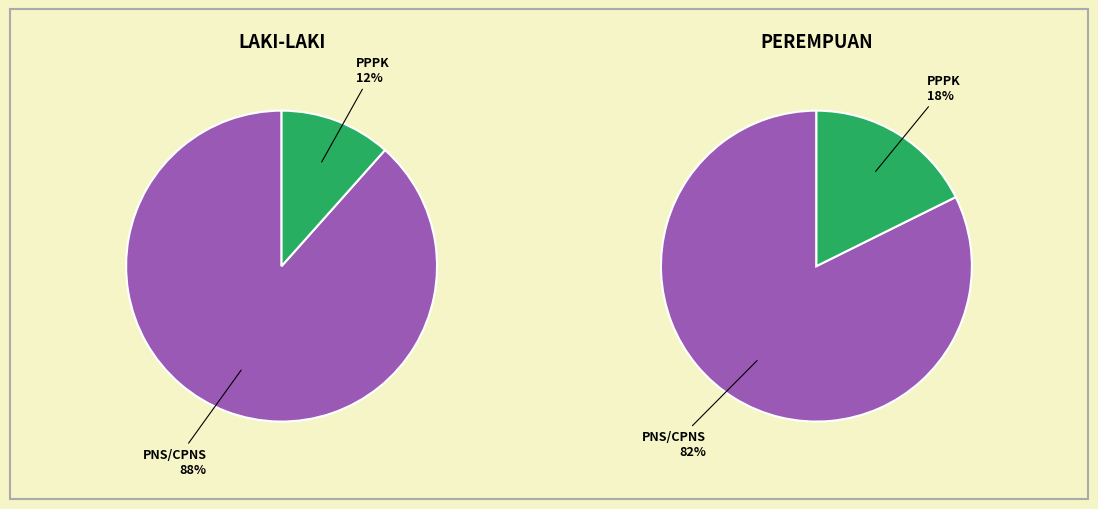

What is the largest slice in the pie chart?

PNS/CPNS